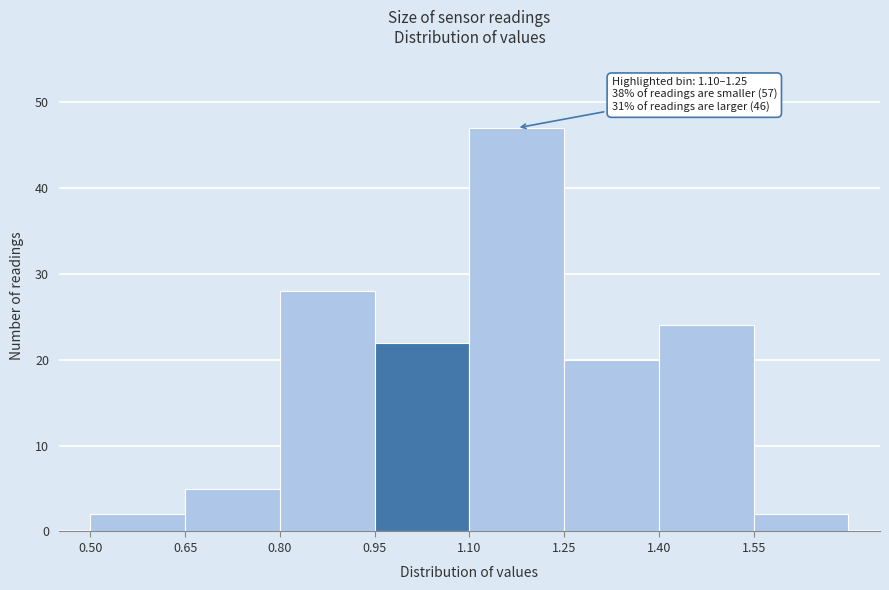

Which range on the x-axis has the tallest bar?

1.10 to 1.25